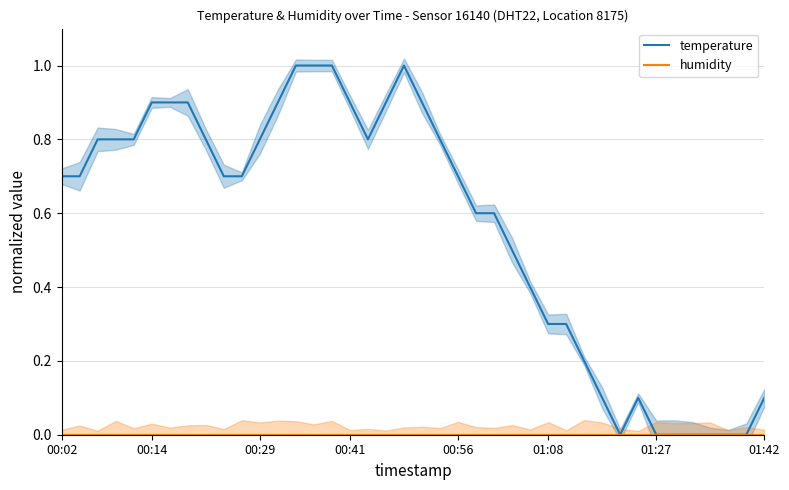

True or false: temperature and humidity intersect in this chart.

False